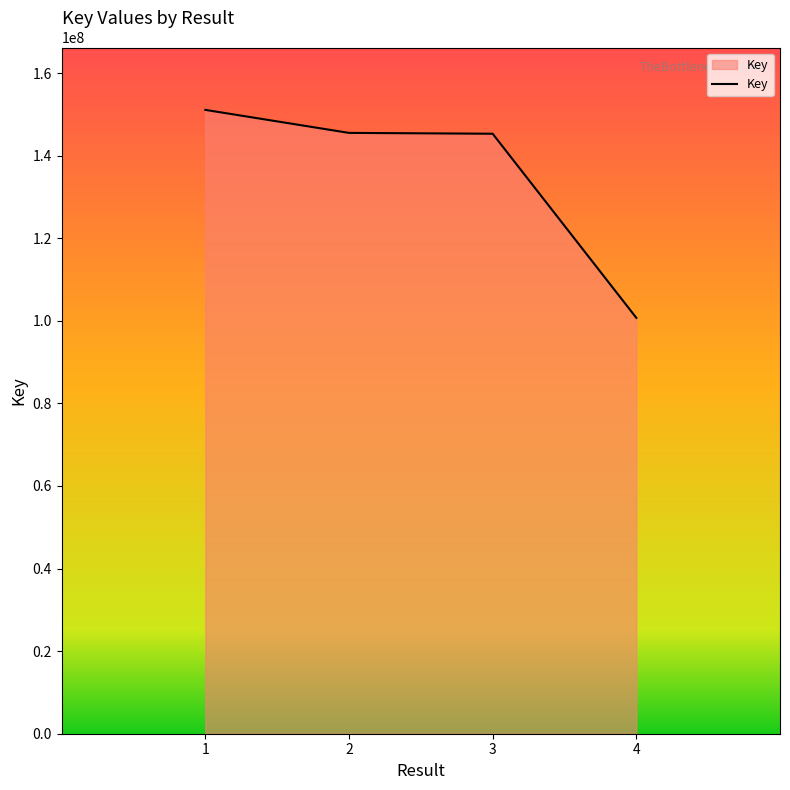

True or false: the data has more than 1 interior local peaks.

False